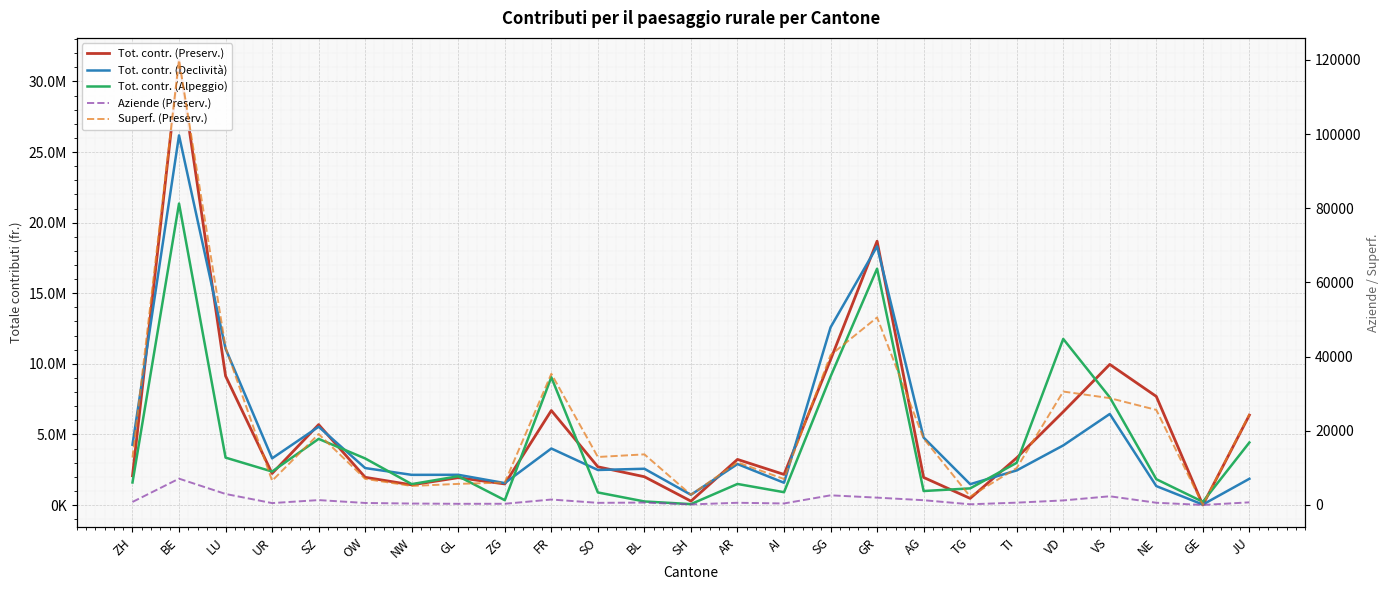

Where is the first local minimum for Aziende (Preserv.)?

UR